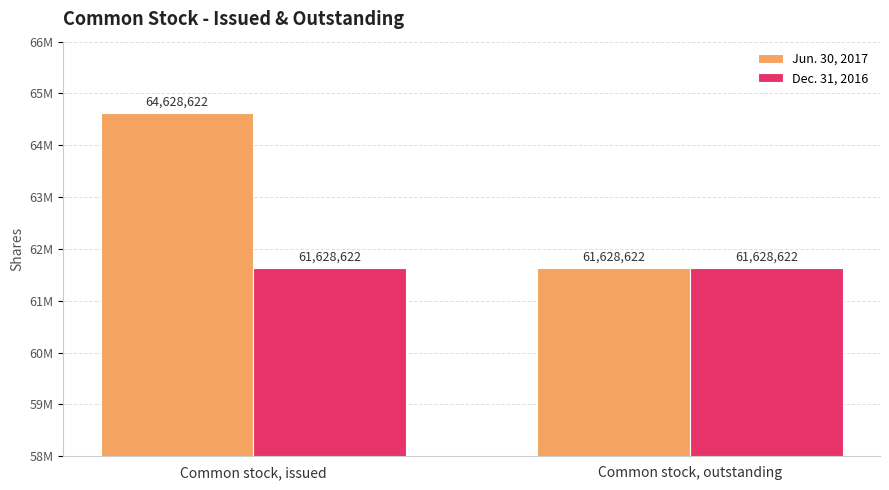

Which series has the widest spread of values?

Jun. 30, 2017